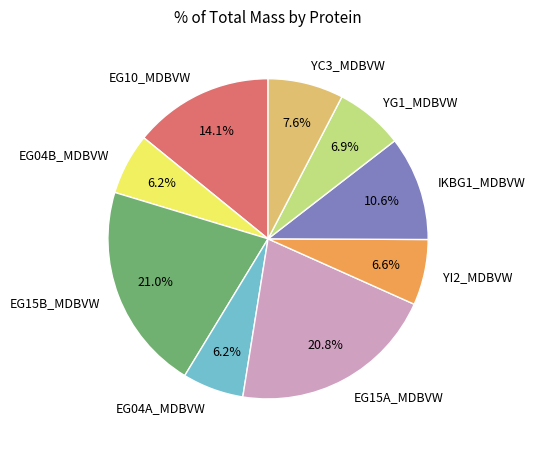

What percentage do EG04B_MDBVW and EG15A_MDBVW together represent?

27.0%